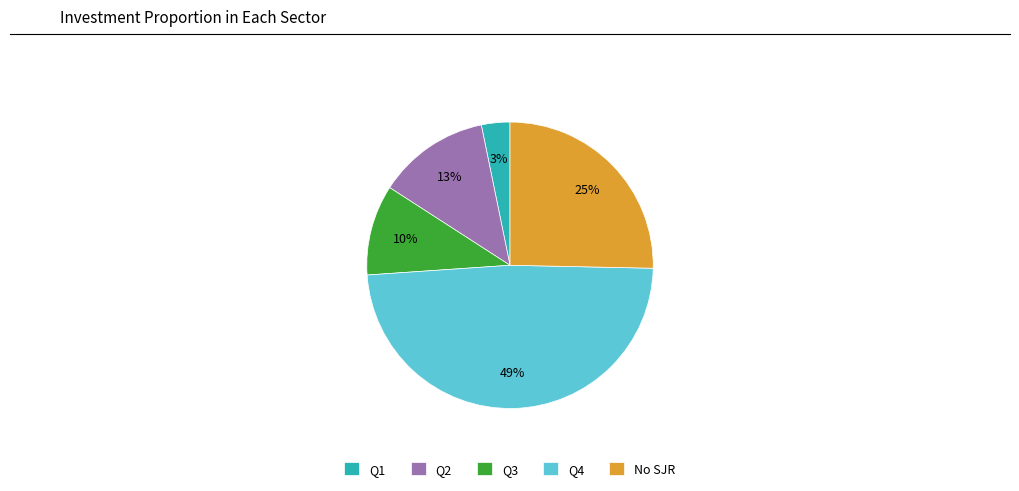

How many segments does this pie chart have?

5